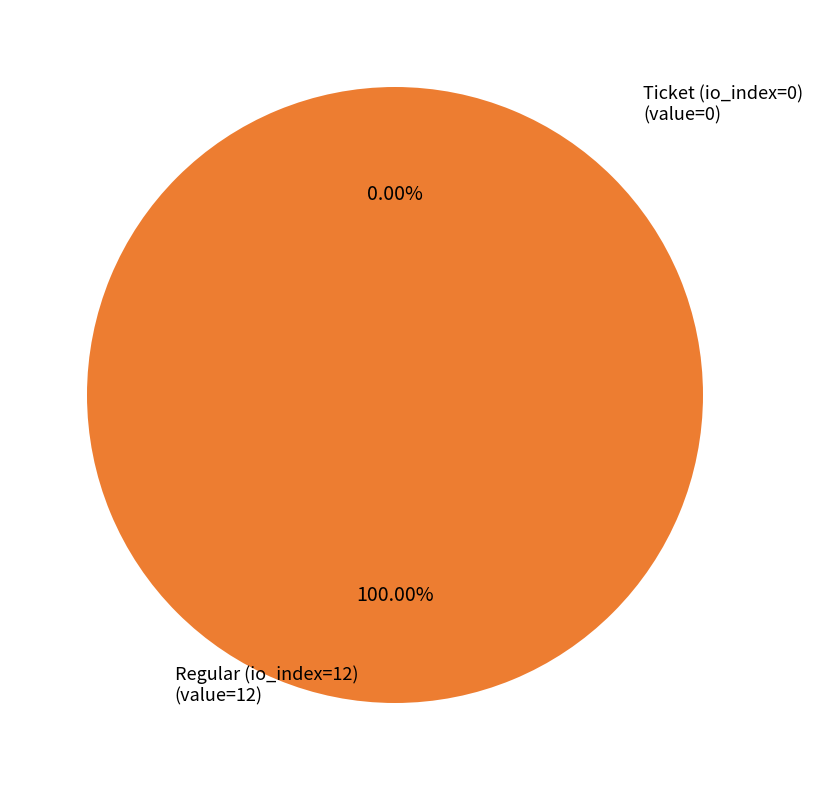

Is Ticket (io_index=0) the majority of the pie?

No